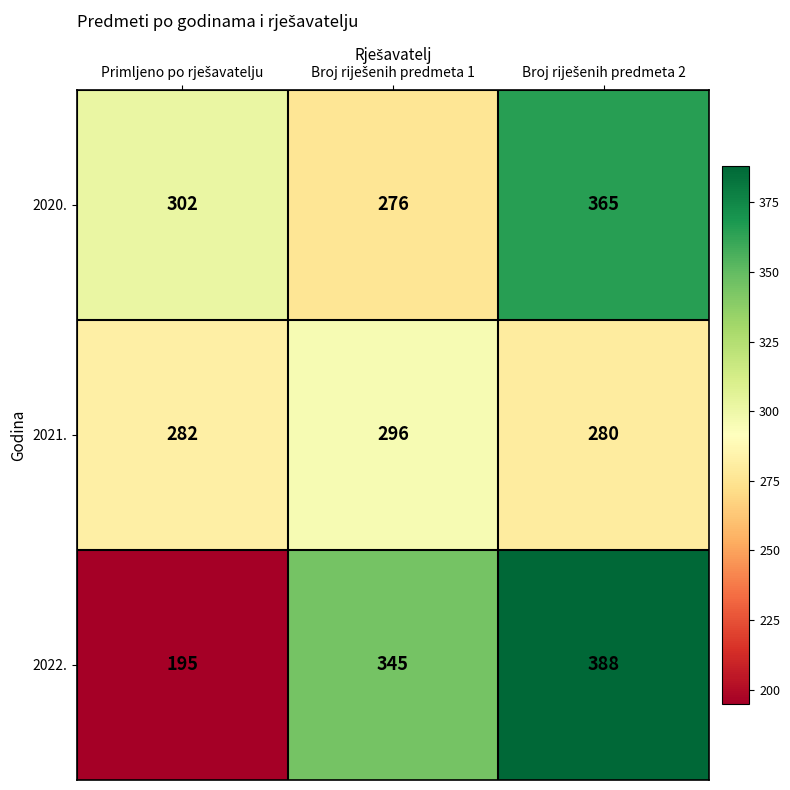

Which series has the largest total across all categories?

2020.